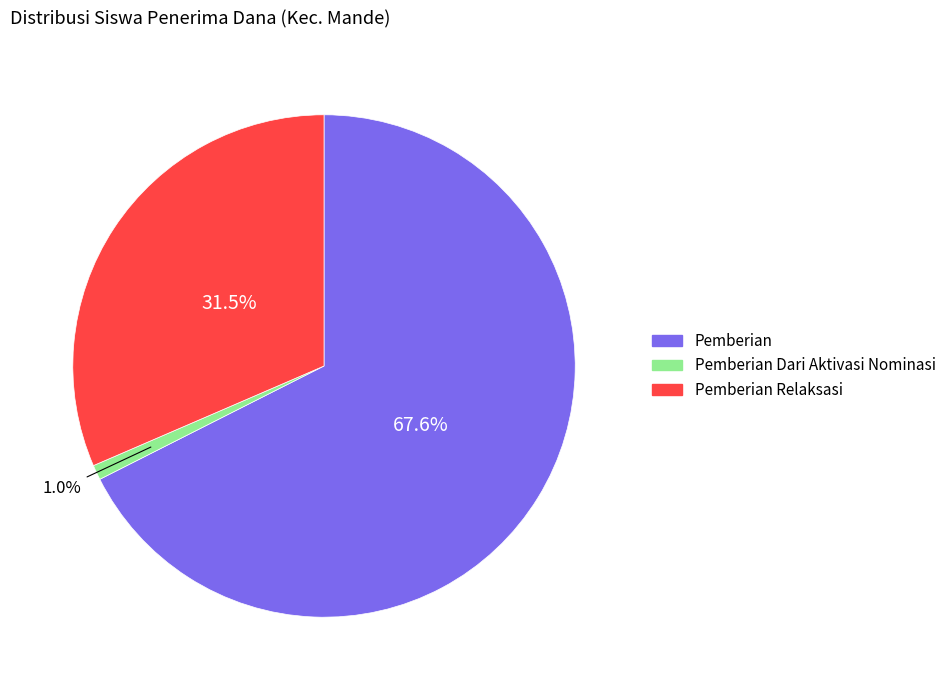

To the nearest percent, what is the difference between the largest and smallest slice percentages?

67%